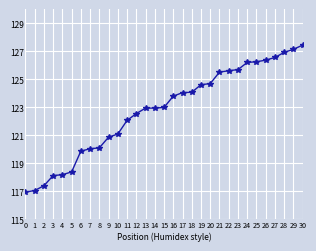

What is the difference between the maximum and minimum values?

10.5